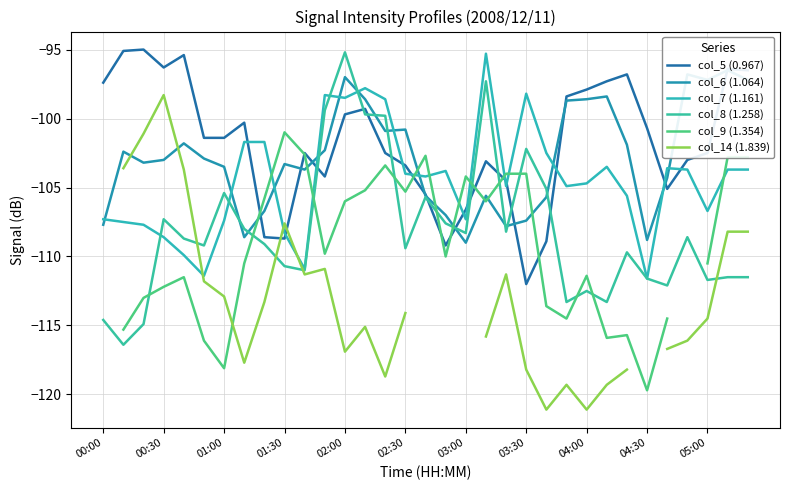

At how many categories does at least one series exceed -103?

29